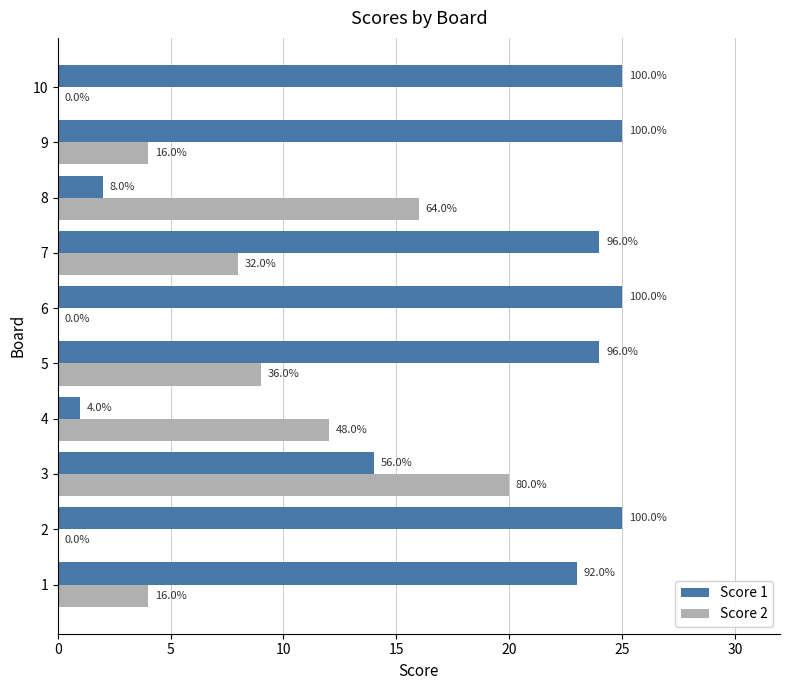

At how many categories does at least one series exceed 15?

9